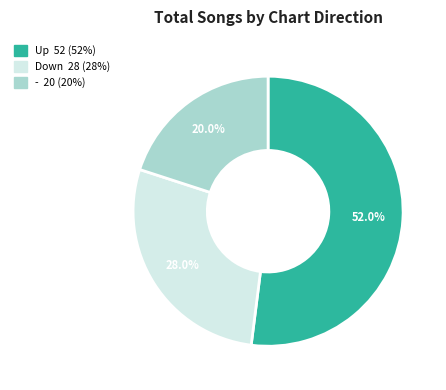

Is there any slice that represents more than half of the pie?

Yes